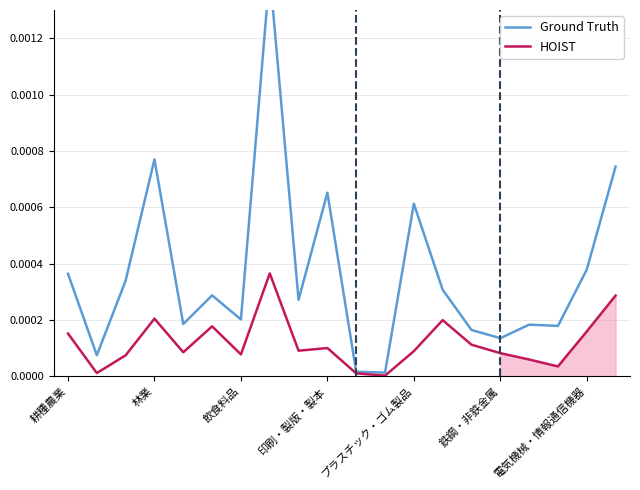

List the labels in order of Ground Truth value, smallest first.

11, 10, 林業, 15, 14, 17, 16, プラスチック・ゴム製品, 電気機械・情報通信機器, 8, 鉄鋼・非鉄金属, 13, 飲食料品, 耕種農業, 18, 12, 9, 19, 印刷・製版・製本, 7